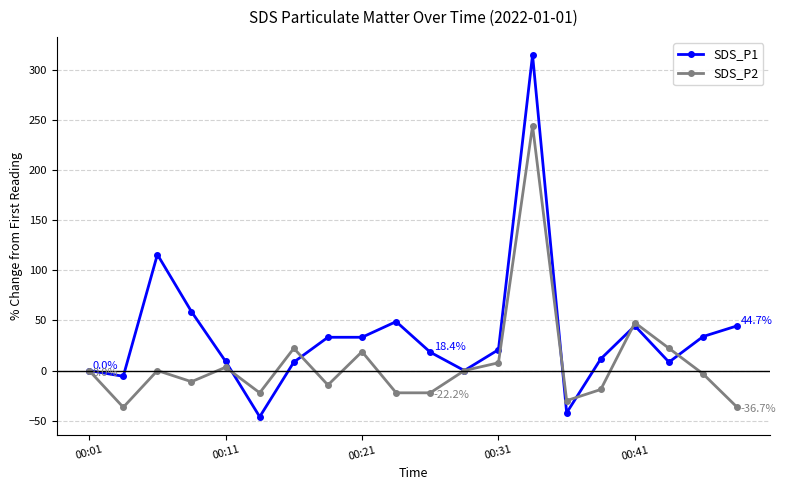

How many series are shown in this chart?

2